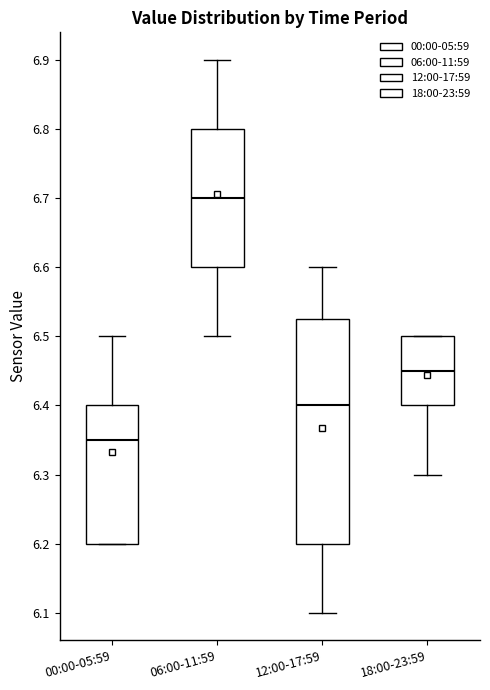

Comparing the boxes themselves (not the whiskers), which one is the tallest?

12:00-17:59